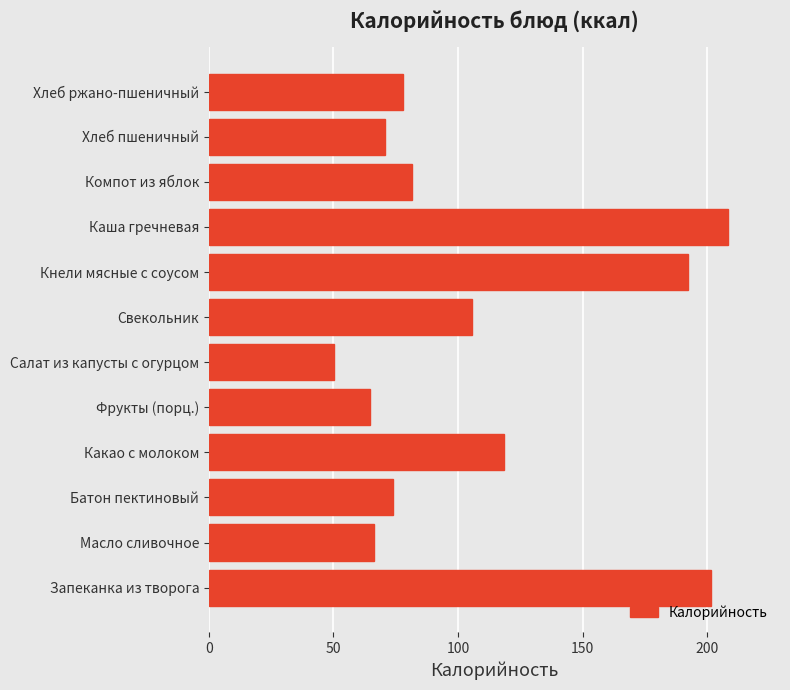

Count the number of data series in this chart.

1